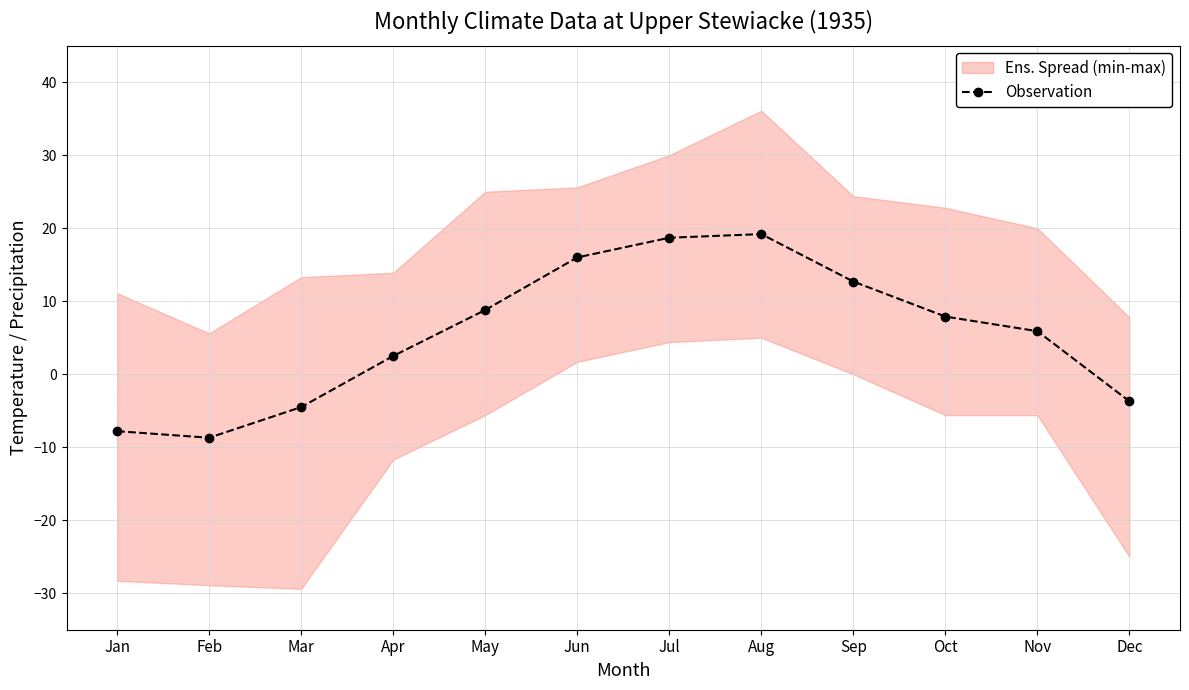

Count the number of categories in the chart.

12